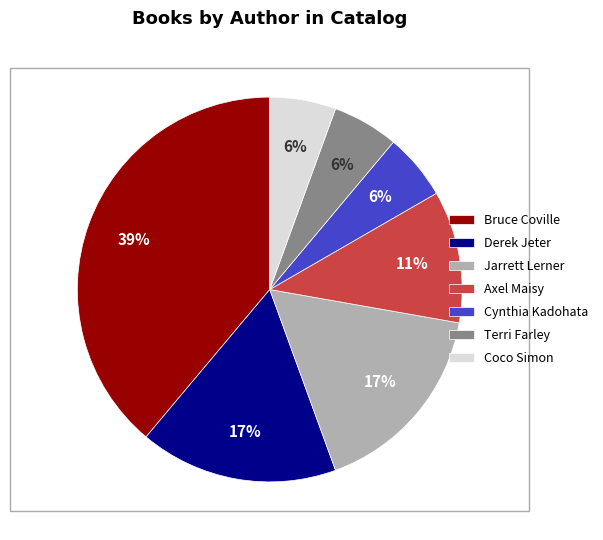

True or false: Coco Simon accounts for 20% of the total.

False